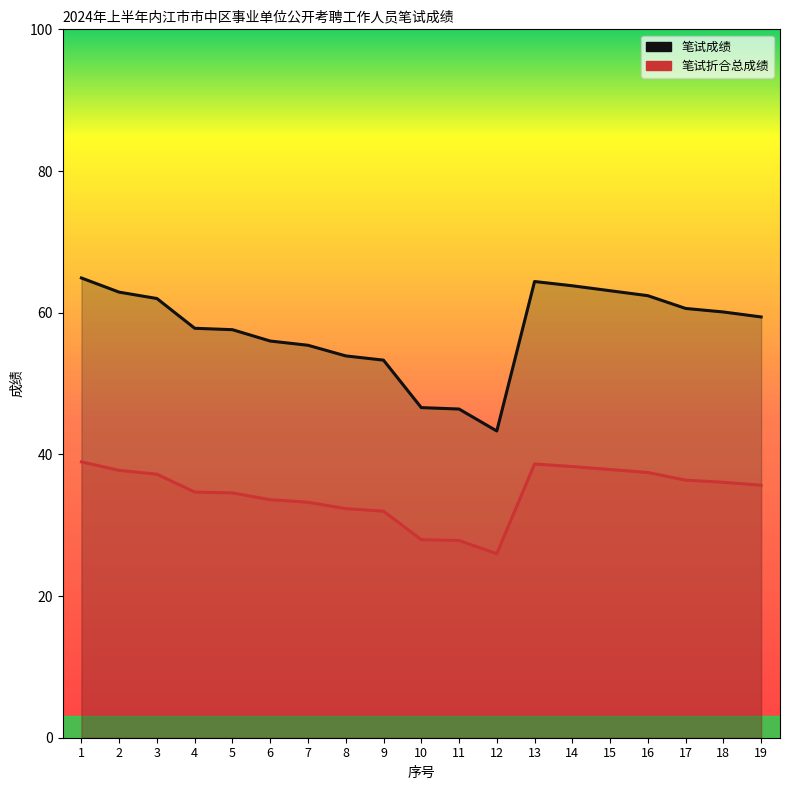

Reading left to right, transcribe all the data shown in this chart.

笔试成绩: 64.9	62.9	62.0	57.8	57.6	56.0	55.4	53.9	53.3	46.6	46.4	43.3	64.4	63.8	63.1	62.4	60.6	60.1	59.4
笔试折合总成绩: 38.9	37.7	37.2	34.7	34.6	33.6	33.2	32.3	32.0	28.0	27.8	26.0	38.6	38.3	37.9	37.4	36.4	36.1	35.6